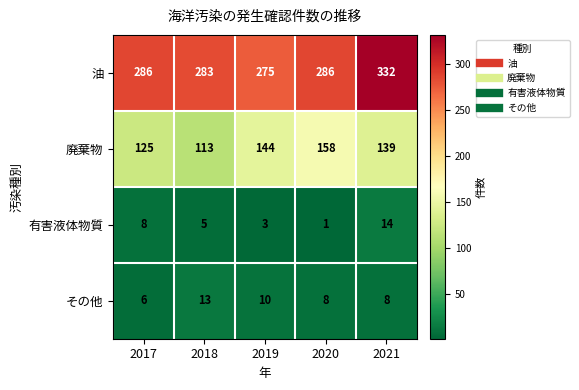

How many data points in 廃棄物 are less than 139?

2